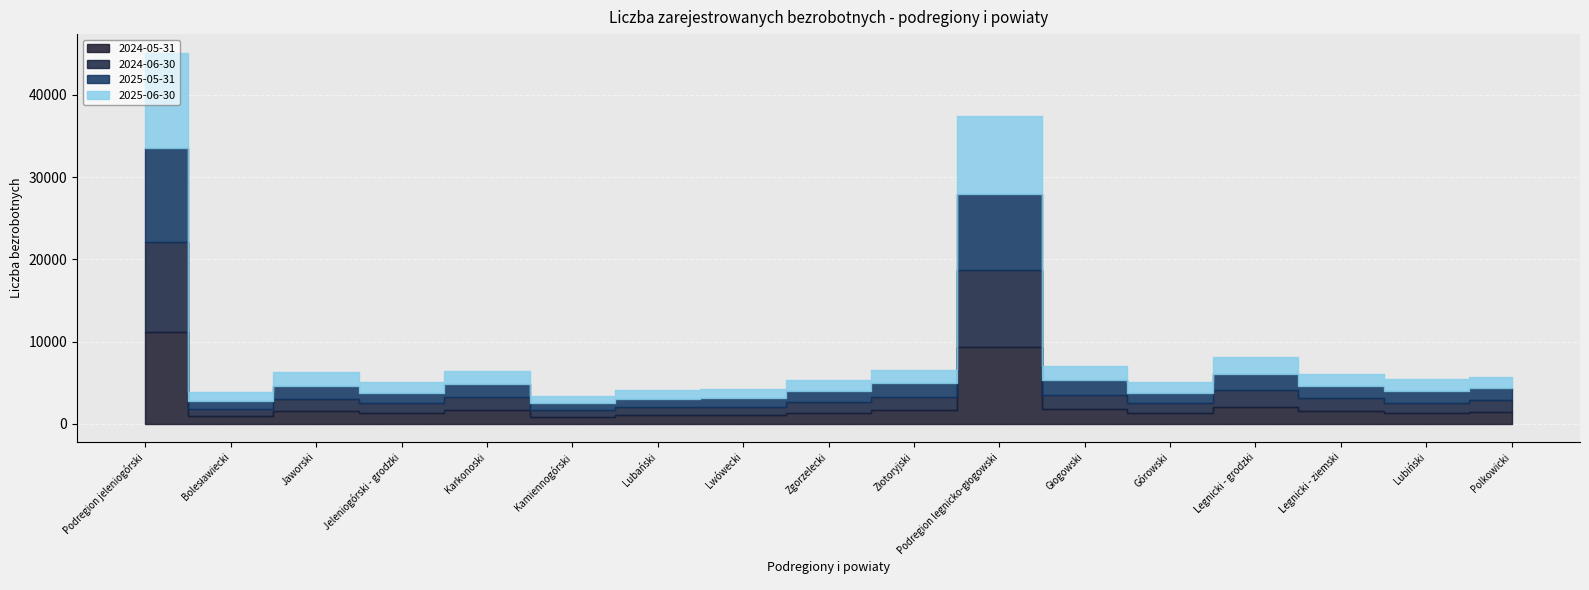

Which series has the largest total across all categories?

2025-06-30